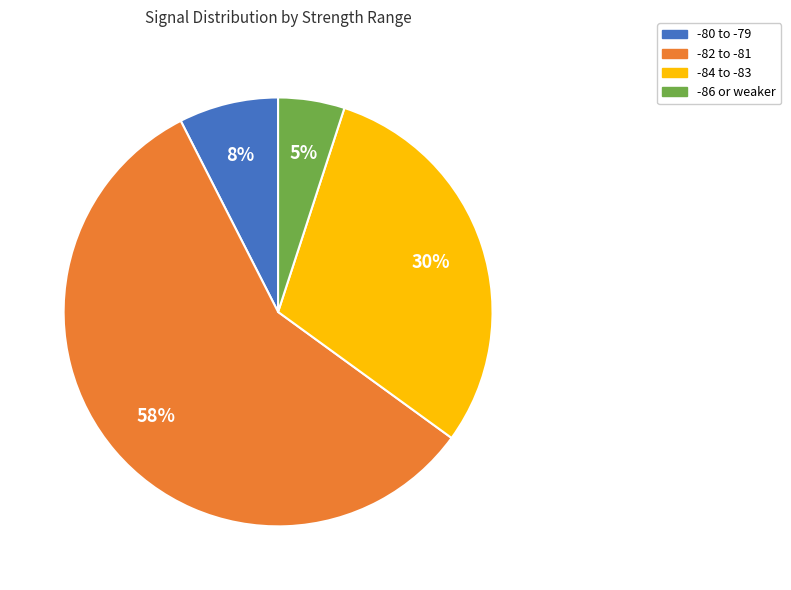

Does any single category account for the majority?

Yes